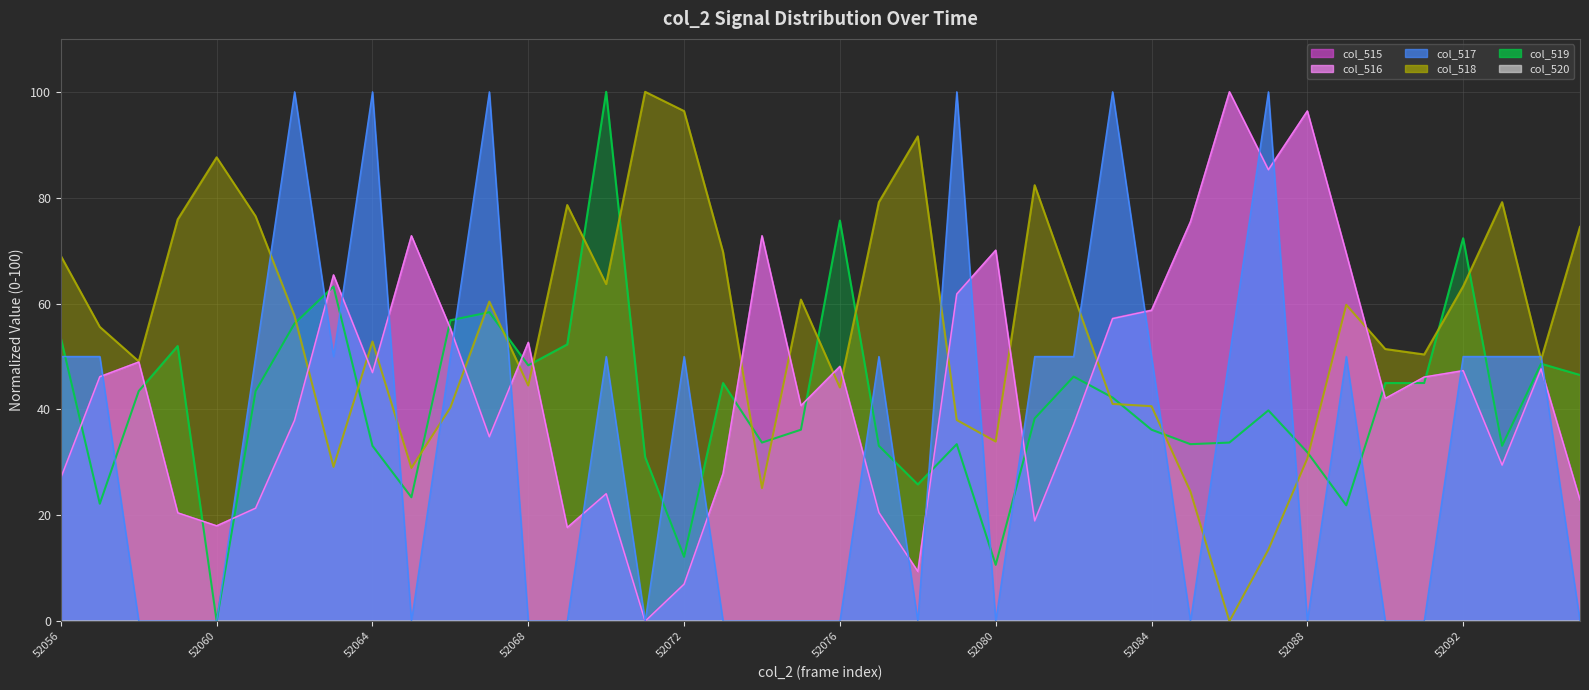

What is the average value of the col_515 series?

44.6